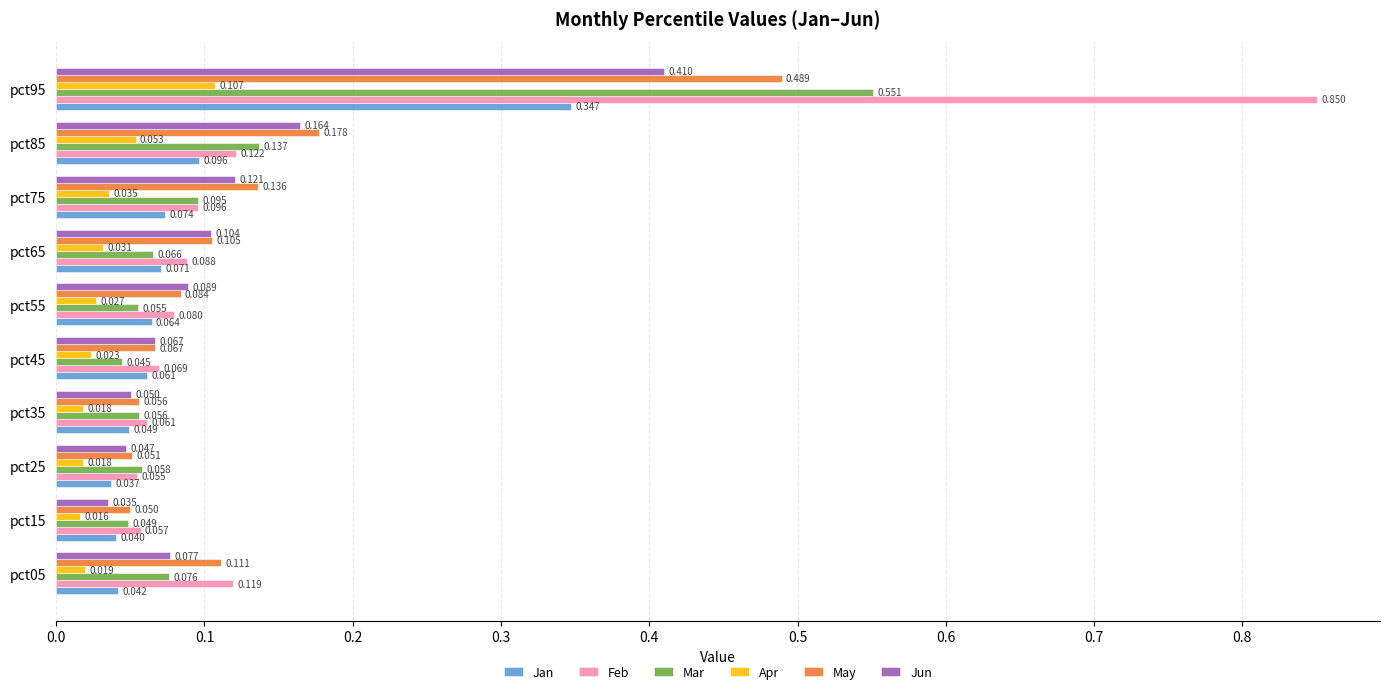

At which category is the sum across all series the highest?

pct95